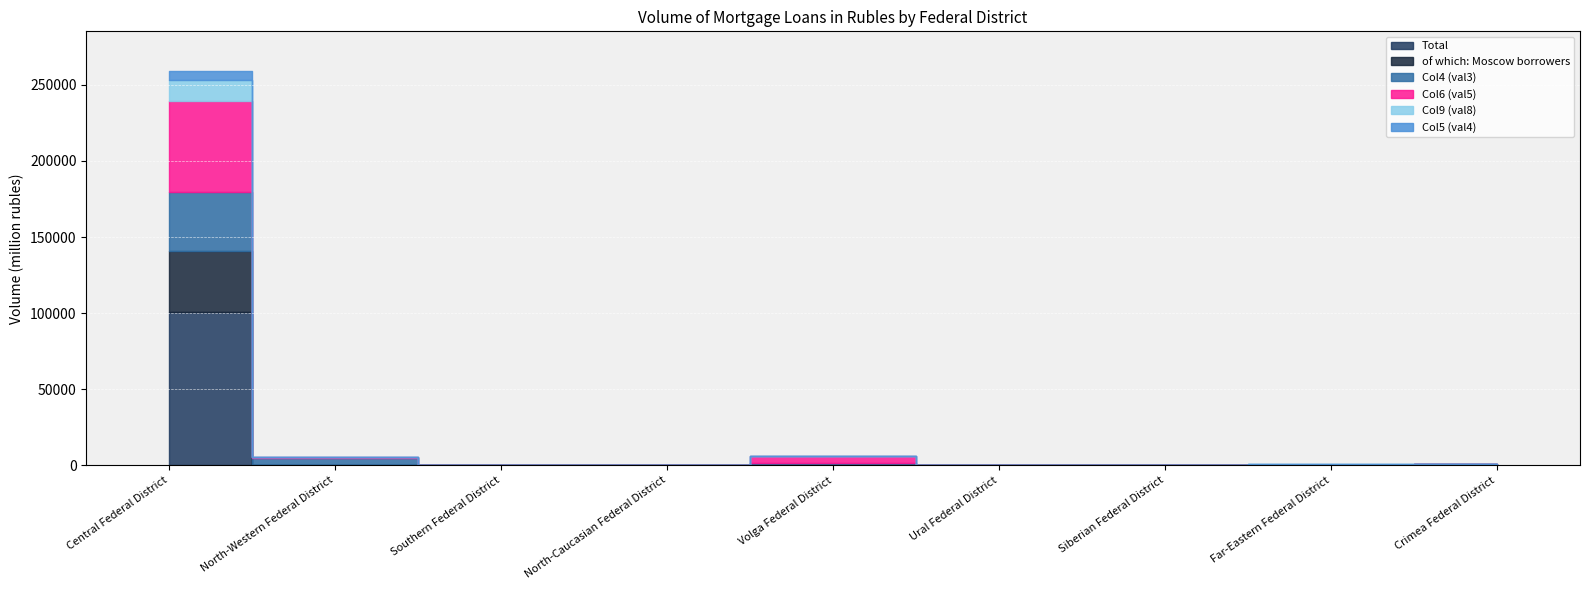

Where do of which: Moscow borrowers and Col5 (val4) first cross each other?

North-Western Federal District and Southern Federal District